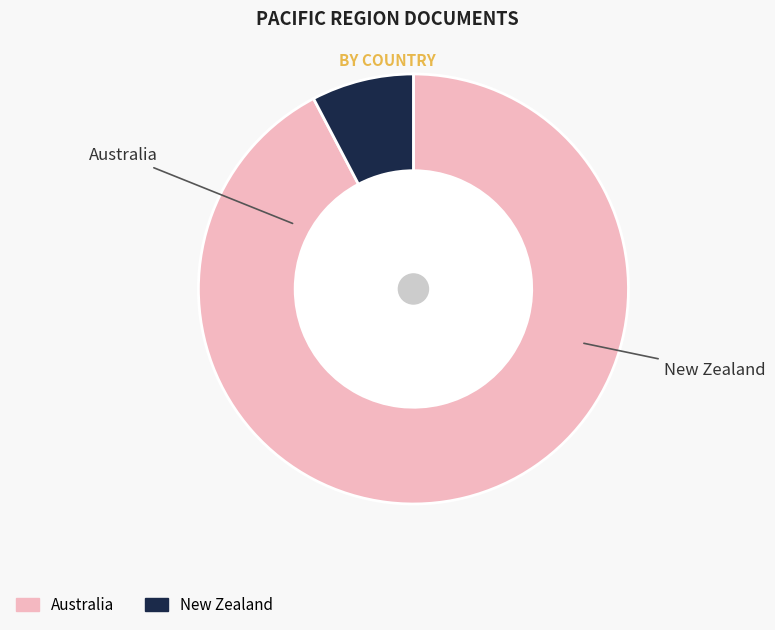

What percentage is the Australia slice, to the nearest percent?

92%